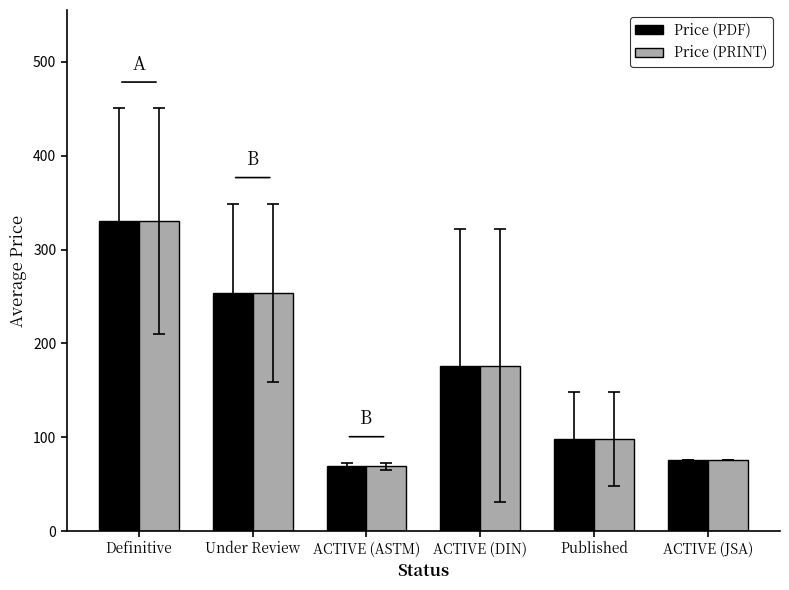

What are all the series names shown in the legend?

Price (PDF), Price (PRINT)